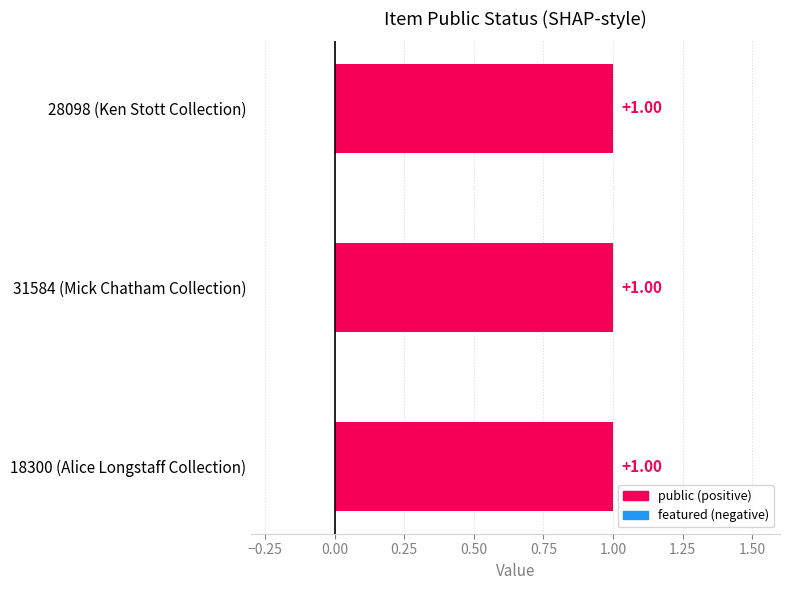

Which label corresponds to the smallest value in the chart?

18300